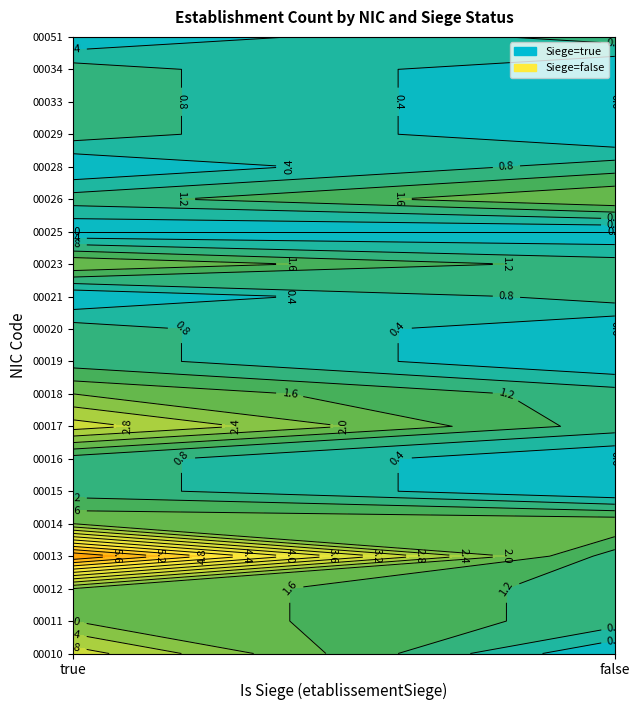

How many data points does each series have?

2